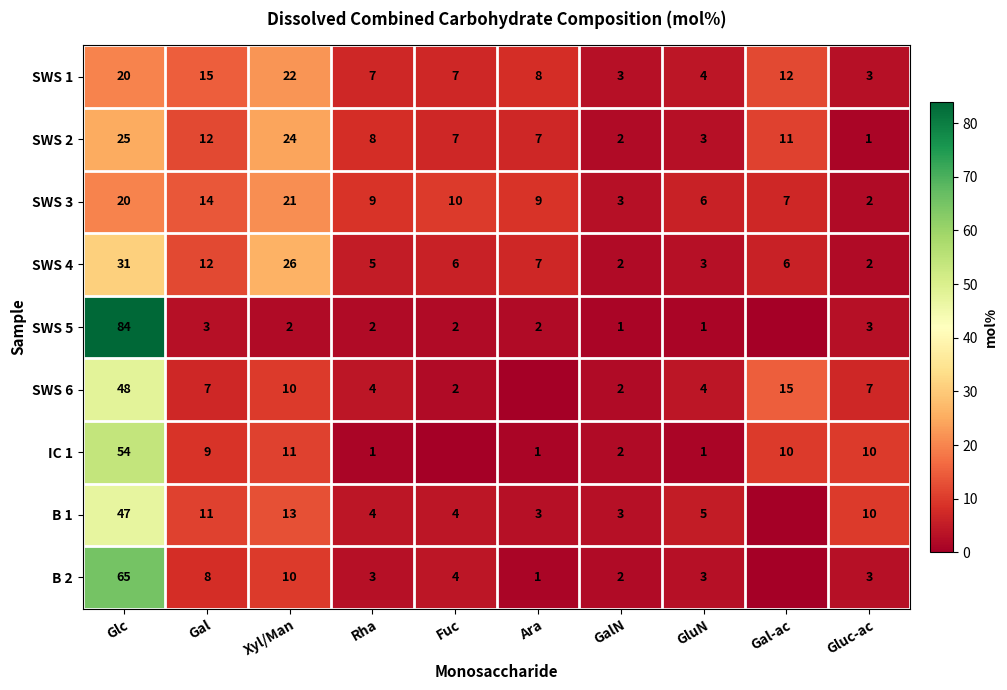

Is it true that B 2 equals 3 at GluN?

True